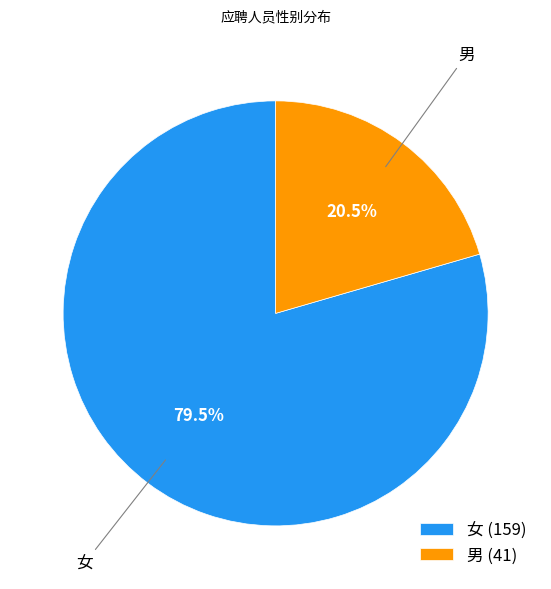

Does 男 (41) represent more than half of the total?

No